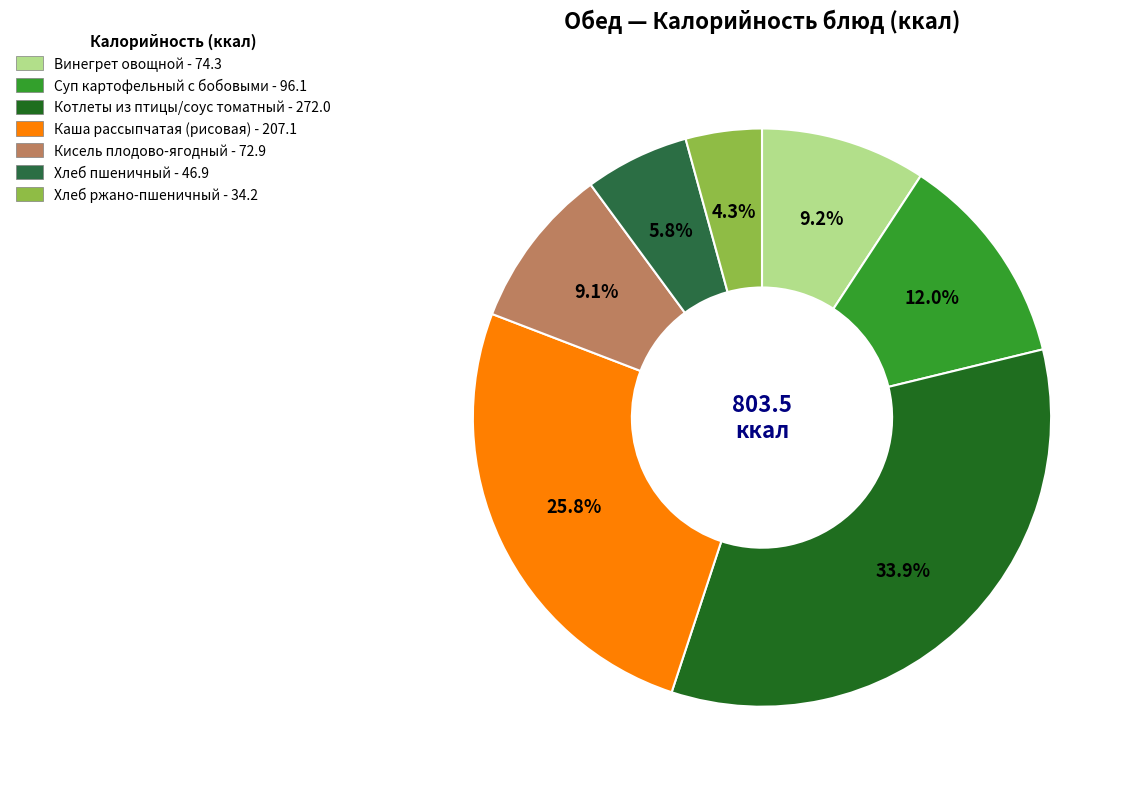

Which slice is the smallest?

Хлеб ржано-пшеничный